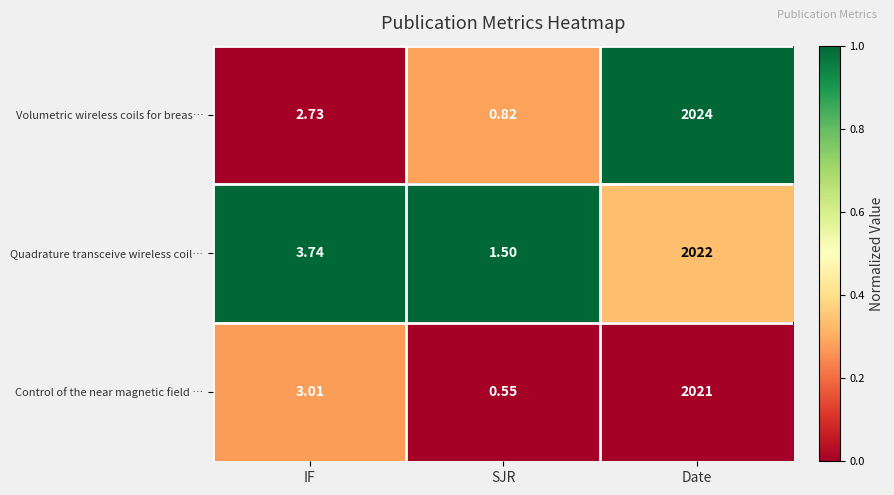

Which category has the lowest value across all series?

SJR